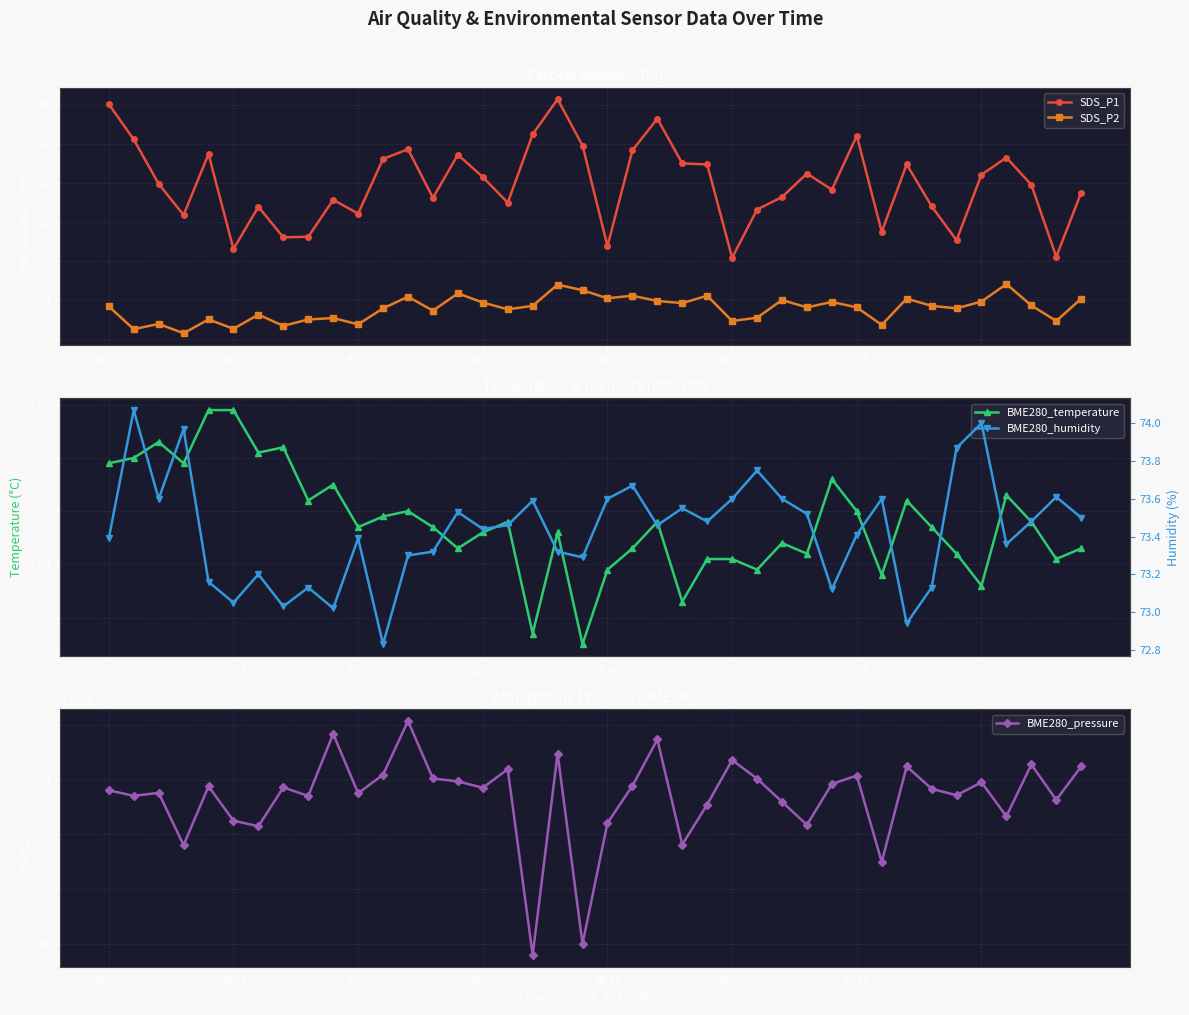

Does the chart display data point markers on the line(s)?

Yes